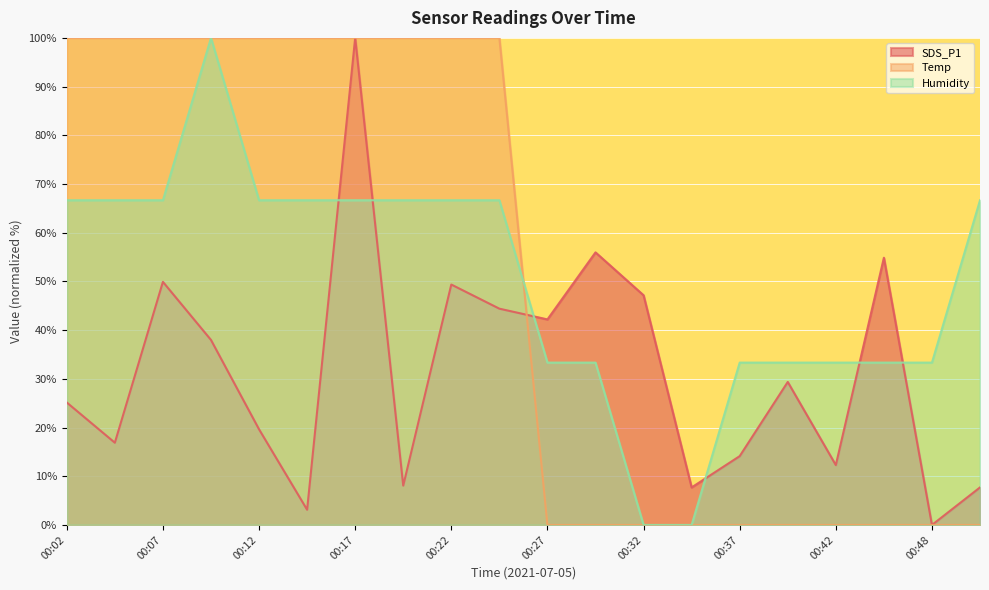

What is the average value of the Humidity series?

50.0